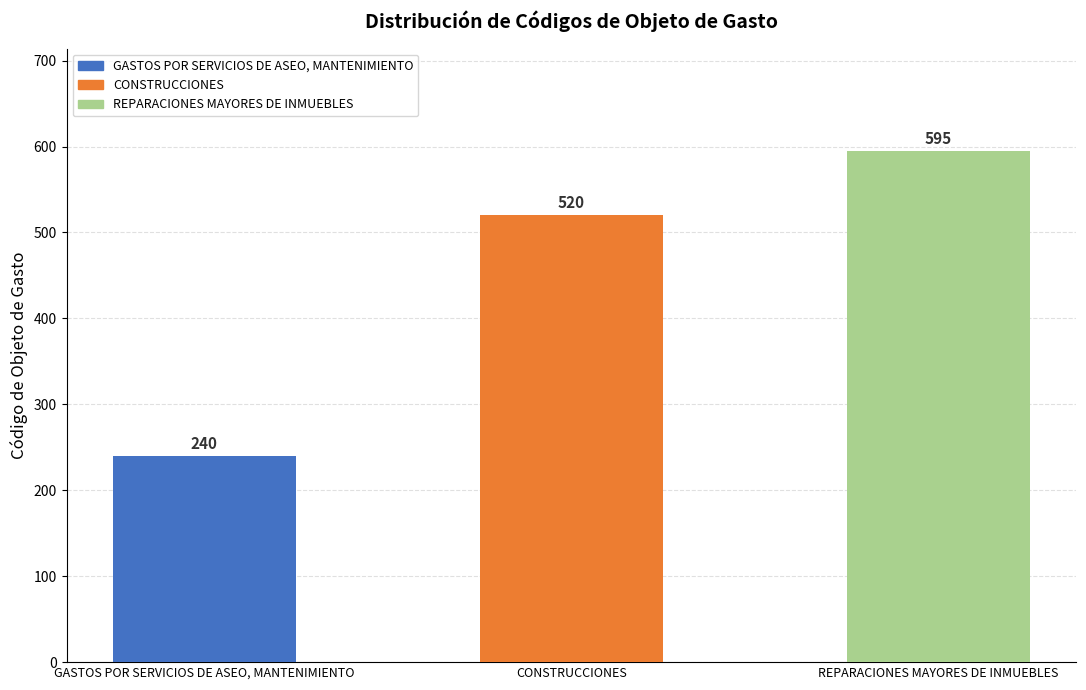

True or false: the data shows 520 at CONSTRUCCIONES.

True